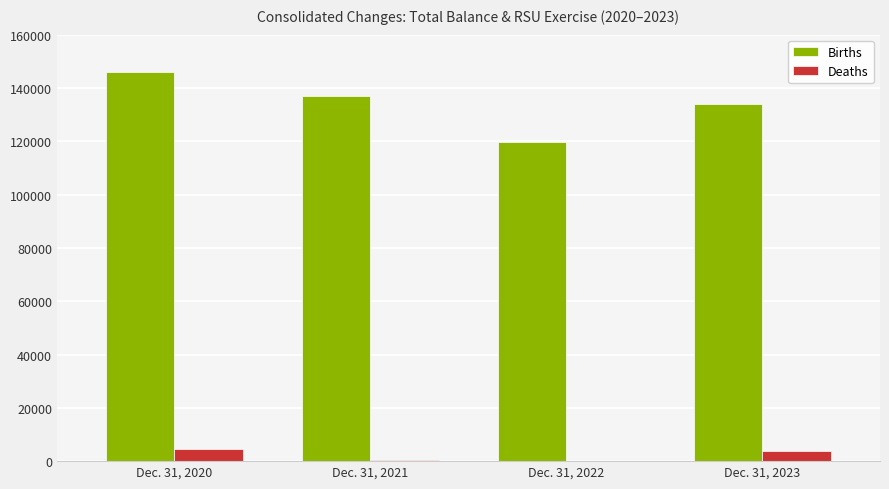

At which label does Births reach its peak?

Dec. 31, 2020